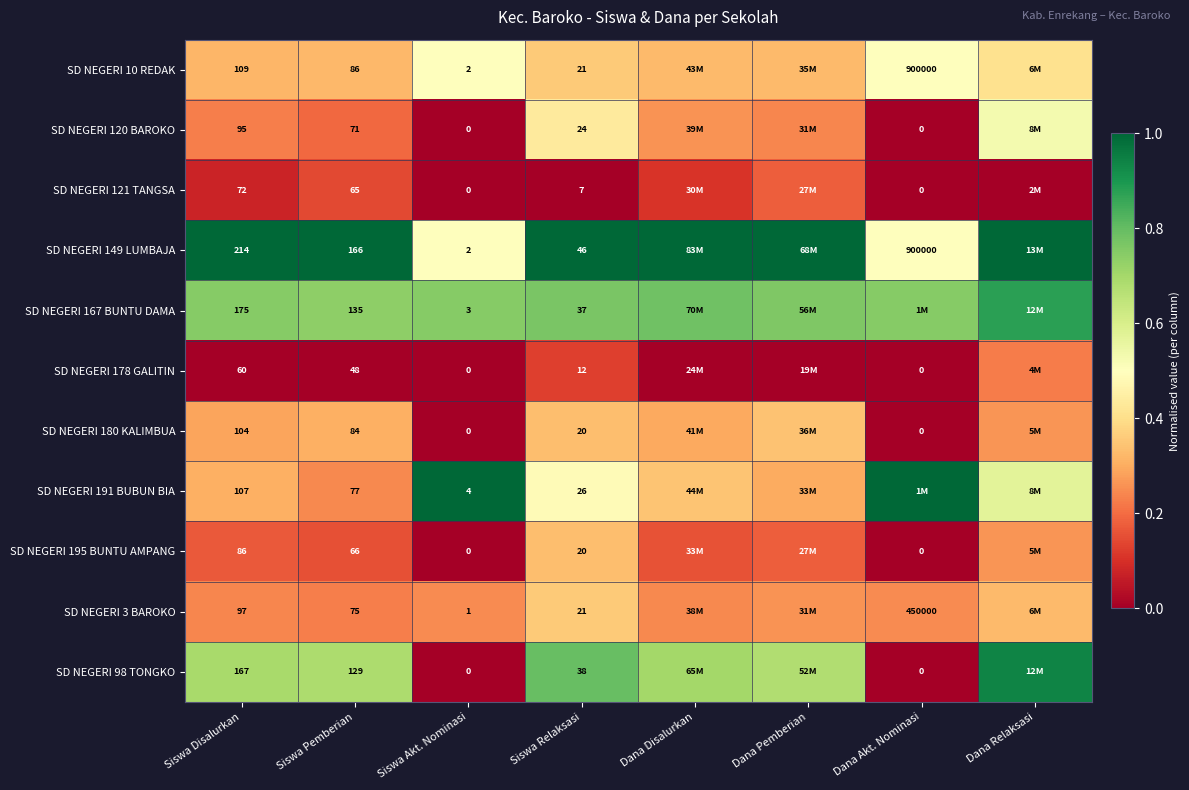

At which category does the chart reach its peak across all series?

Dana Disalurkan